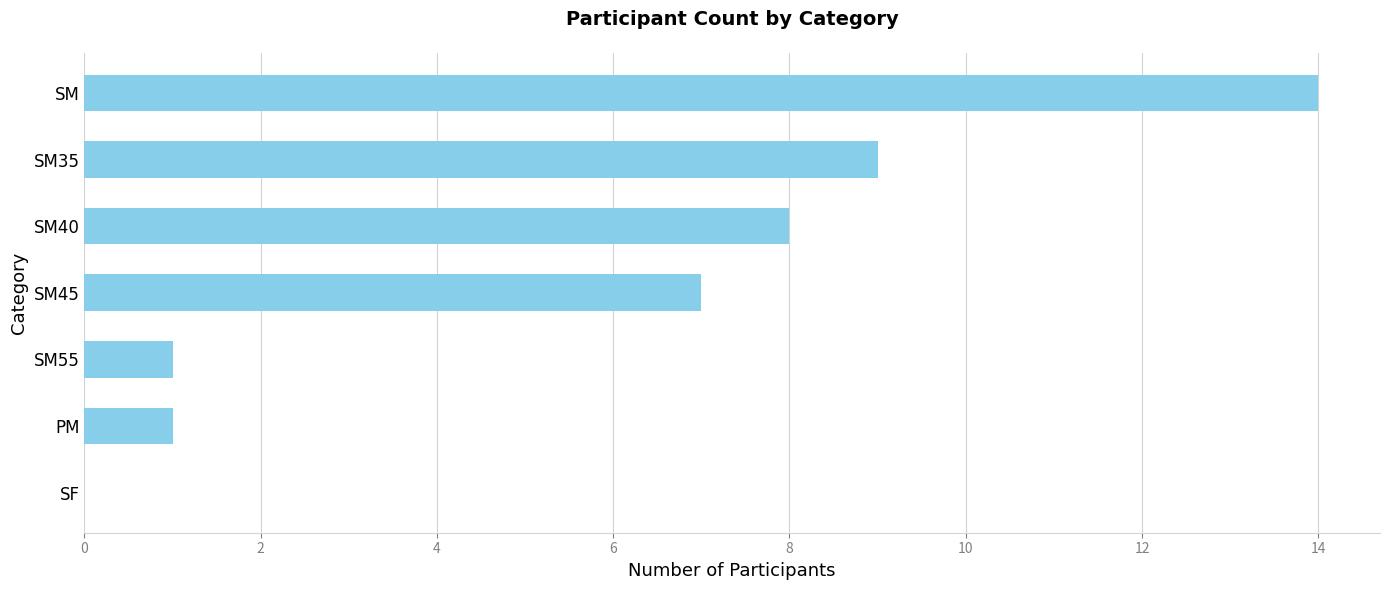

What is the change in value from SM45 to SM55?

-6